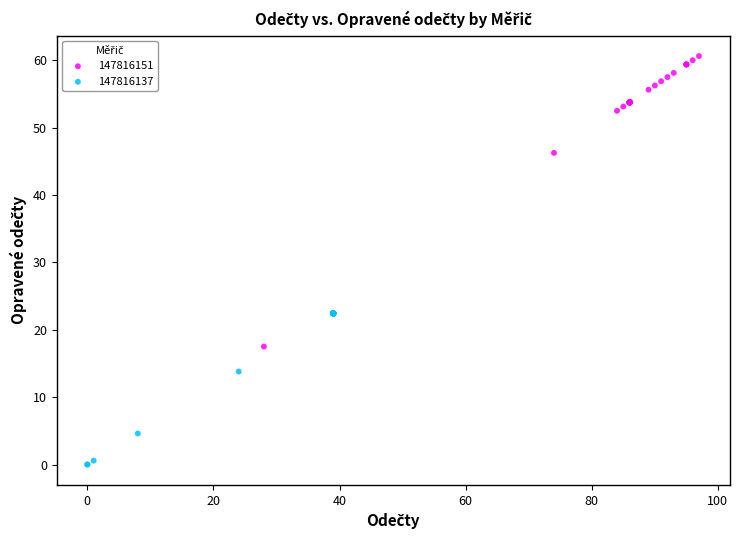

What are all the series names shown in the legend?

147816151, 147816137